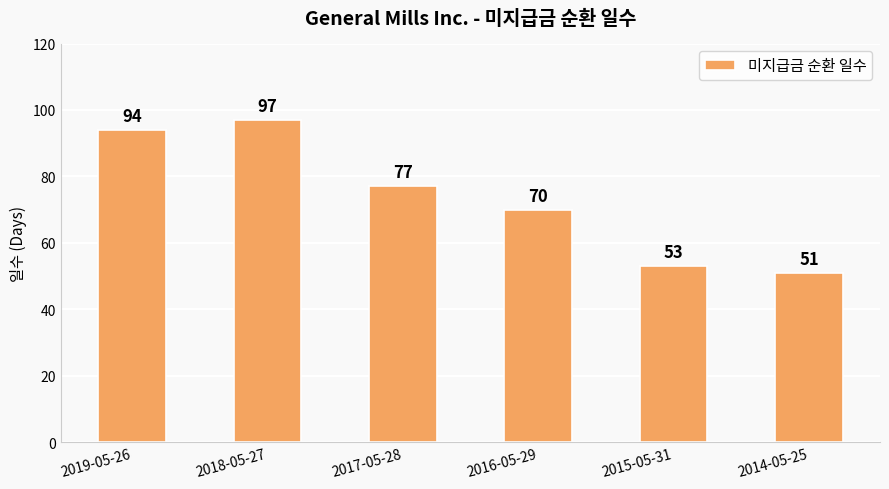

What is the change in value from 2019-05-26 to 2014-05-25?

-43